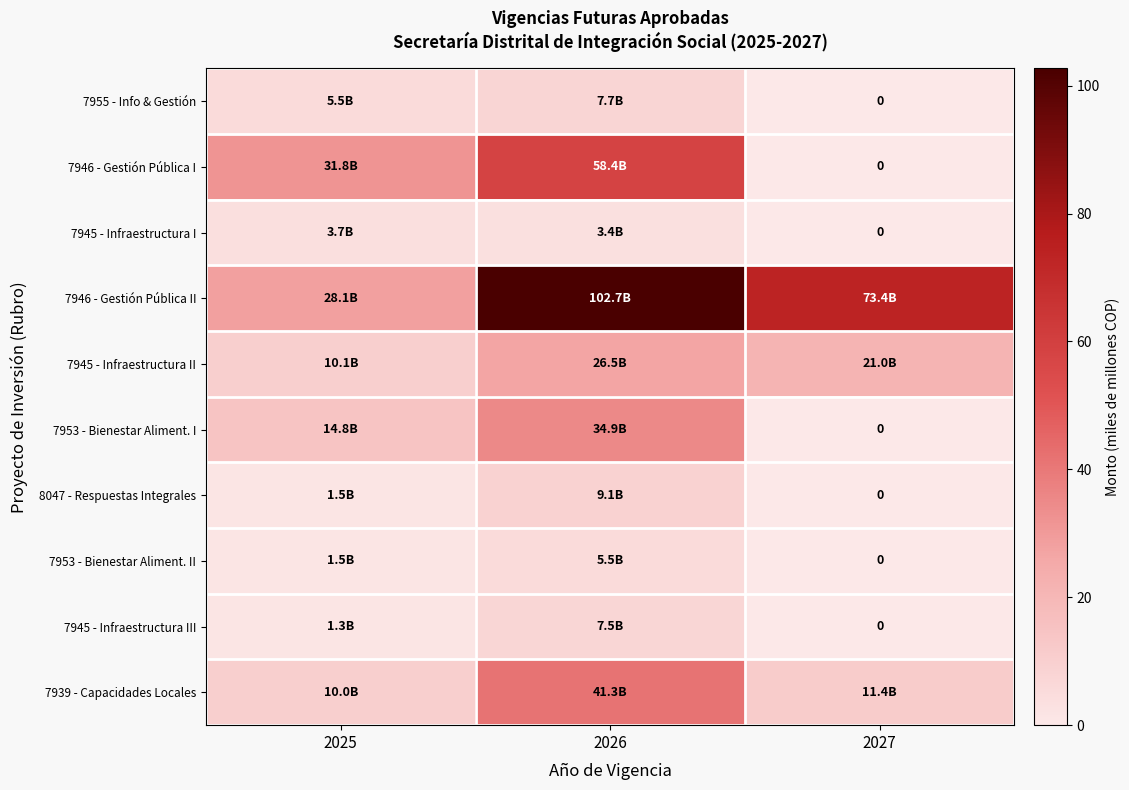

What is the average value of the 7953 - Bienestar Aliment. II series?

2.3